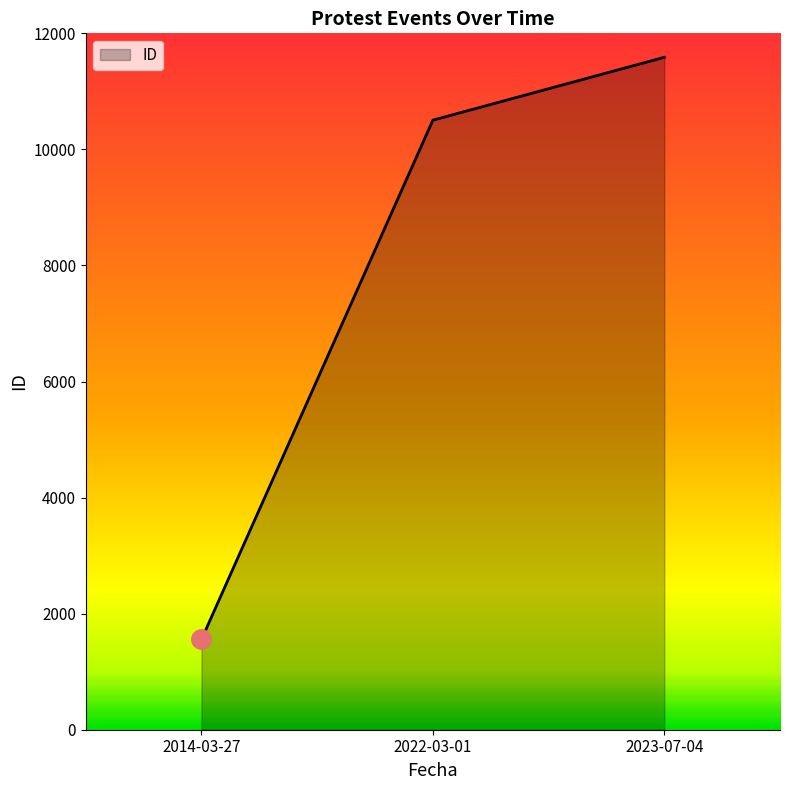

Reading right to left, list all the values displayed in this chart.

11587	10504	1556